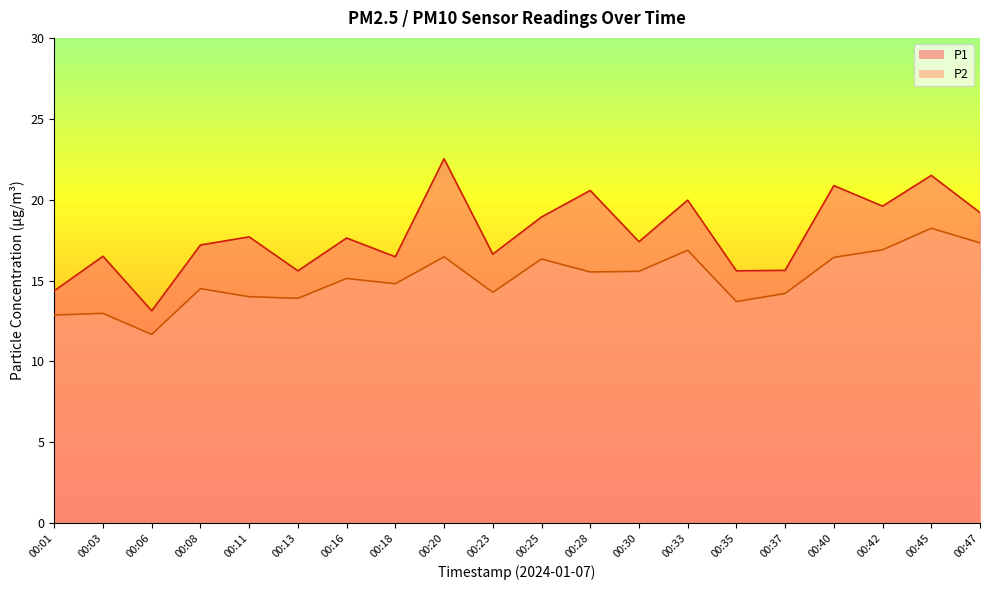

What is the approximate value of P1 at 00:18?

16.5